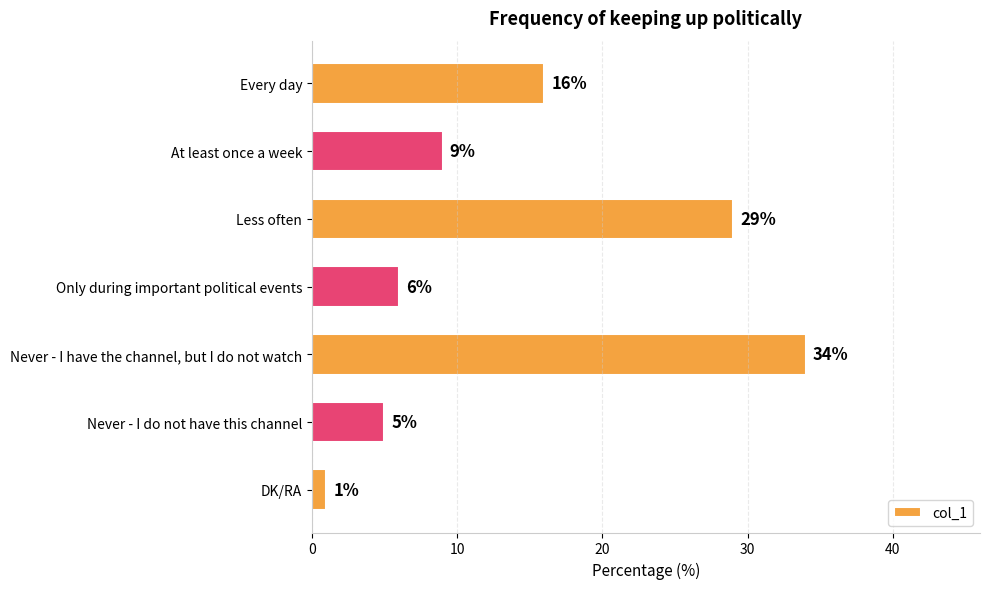

Is it true that the value at Never - I do not have this channel is 5?

True